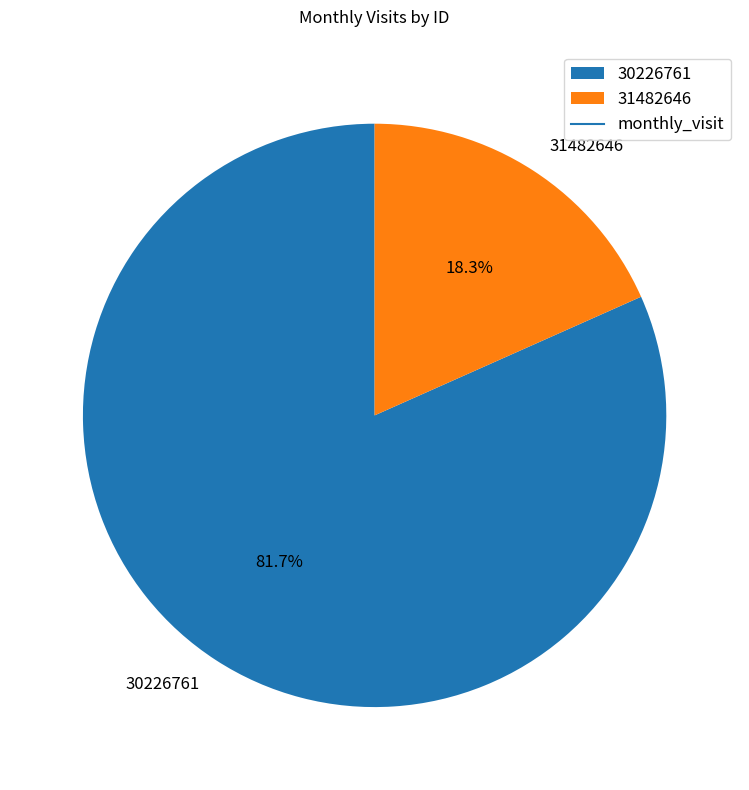

What percentage is NOT represented by 31482646?

81.7%